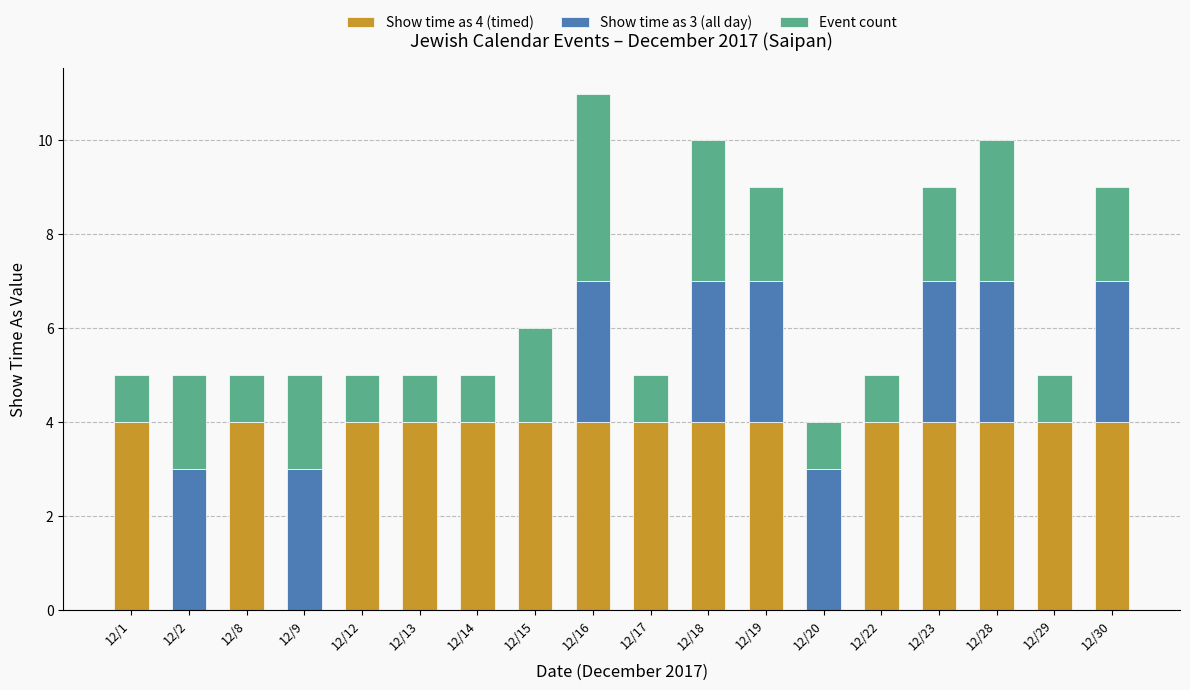

What is the total value across all series at 12/29?

5